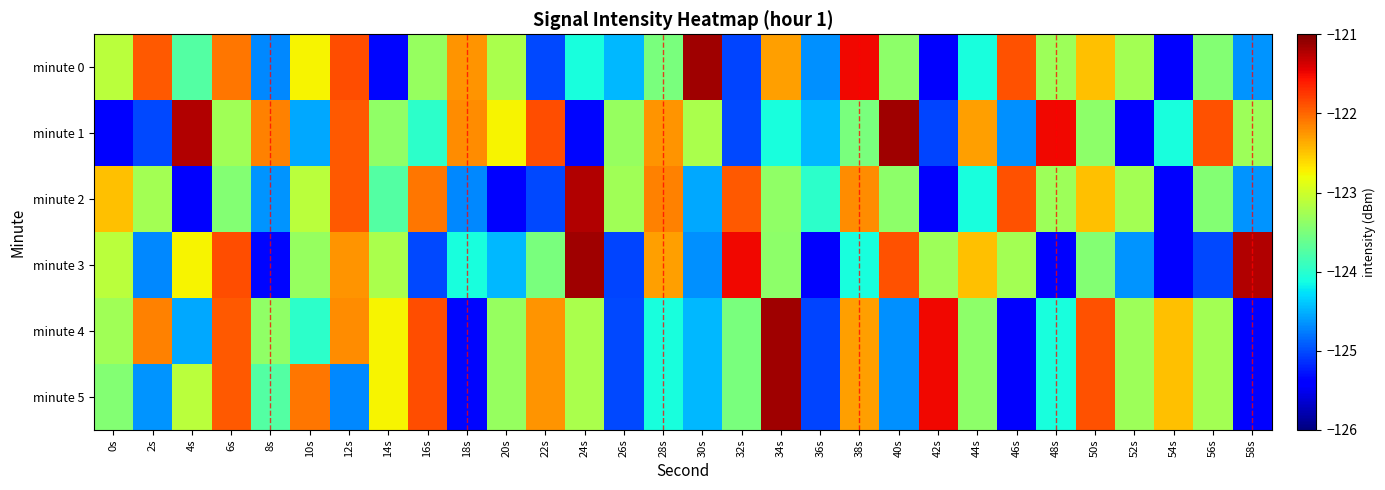

Reading left to right, transcribe all the data shown in this chart.

minute 0: 0s=-123.1	2s=-121.9	4s=-123.7	6s=-122.1	8s=-124.7	10s=-122.7	12s=-121.9	14s=-125.3	16s=-123.3	18s=-122.2	20s=-123.2	22s=-125.0	24s=-124.1	26s=-124.5	28s=-123.5	30s=-121.1	32s=-125.0	34s=-122.3	36s=-124.7	38s=-121.5	40s=-123.4	42s=-125.4	44s=-124.1	46s=-121.9	48s=-123.3	50s=-122.5	52s=-123.3	54s=-125.4	56s=-123.4	58s=-124.6
minute 1: 0s=-125.4	2s=-125.0	4s=-121.2	6s=-123.3	8s=-122.1	10s=-124.5	12s=-121.9	14s=-123.4	16s=-124.0	18s=-122.2	20s=-122.7	22s=-121.9	24s=-125.3	26s=-123.3	28s=-122.2	30s=-123.2	32s=-125.0	34s=-124.1	36s=-124.5	38s=-123.5	40s=-121.1	42s=-125.0	44s=-122.3	46s=-124.7	48s=-121.5	50s=-123.4	52s=-125.4	54s=-124.1	56s=-121.9	58s=-123.3
minute 2: 0s=-122.5	2s=-123.3	4s=-125.4	6s=-123.4	8s=-124.6	10s=-123.1	12s=-121.9	14s=-123.7	16s=-122.1	18s=-124.7	20s=-125.4	22s=-125.0	24s=-121.2	26s=-123.3	28s=-122.1	30s=-124.5	32s=-121.9	34s=-123.4	36s=-124.0	38s=-122.2	40s=-123.4	42s=-125.4	44s=-124.1	46s=-121.9	48s=-123.3	50s=-122.5	52s=-123.3	54s=-125.4	56s=-123.4	58s=-124.6
minute 3: 0s=-123.1	2s=-124.7	4s=-122.7	6s=-121.9	8s=-125.3	10s=-123.3	12s=-122.2	14s=-123.2	16s=-125.0	18s=-124.1	20s=-124.5	22s=-123.5	24s=-121.1	26s=-125.0	28s=-122.3	30s=-124.7	32s=-121.5	34s=-123.4	36s=-125.4	38s=-124.1	40s=-121.9	42s=-123.3	44s=-122.5	46s=-123.3	48s=-125.4	50s=-123.4	52s=-124.6	54s=-125.4	56s=-125.0	58s=-121.2
minute 4: 0s=-123.3	2s=-122.1	4s=-124.5	6s=-121.9	8s=-123.4	10s=-124.0	12s=-122.2	14s=-122.7	16s=-121.9	18s=-125.3	20s=-123.3	22s=-122.2	24s=-123.2	26s=-125.0	28s=-124.1	30s=-124.5	32s=-123.5	34s=-121.1	36s=-125.0	38s=-122.3	40s=-124.7	42s=-121.5	44s=-123.4	46s=-125.4	48s=-124.1	50s=-121.9	52s=-123.3	54s=-122.5	56s=-123.3	58s=-125.4
minute 5: 0s=-123.4	2s=-124.6	4s=-123.1	6s=-121.9	8s=-123.7	10s=-122.1	12s=-124.7	14s=-122.7	16s=-121.9	18s=-125.3	20s=-123.3	22s=-122.2	24s=-123.2	26s=-125.0	28s=-124.1	30s=-124.5	32s=-123.5	34s=-121.1	36s=-125.0	38s=-122.3	40s=-124.7	42s=-121.5	44s=-123.4	46s=-125.4	48s=-124.1	50s=-121.9	52s=-123.3	54s=-122.5	56s=-123.3	58s=-125.4